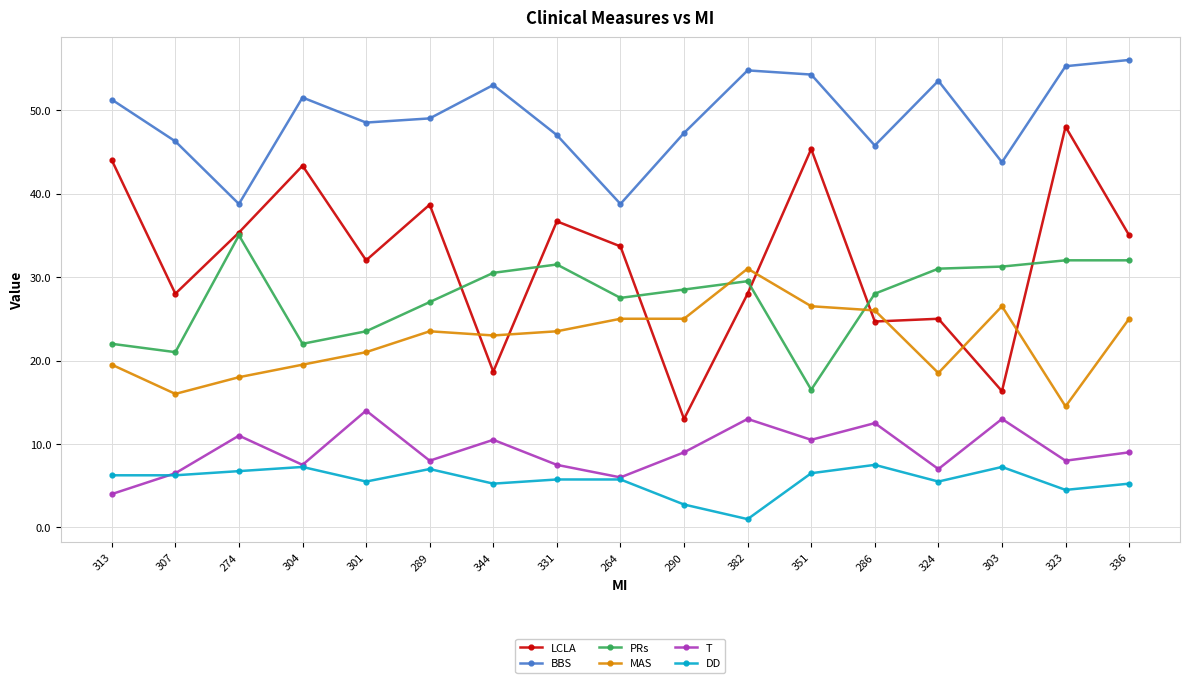

What is the approximate value of MAS at 286?

26.0